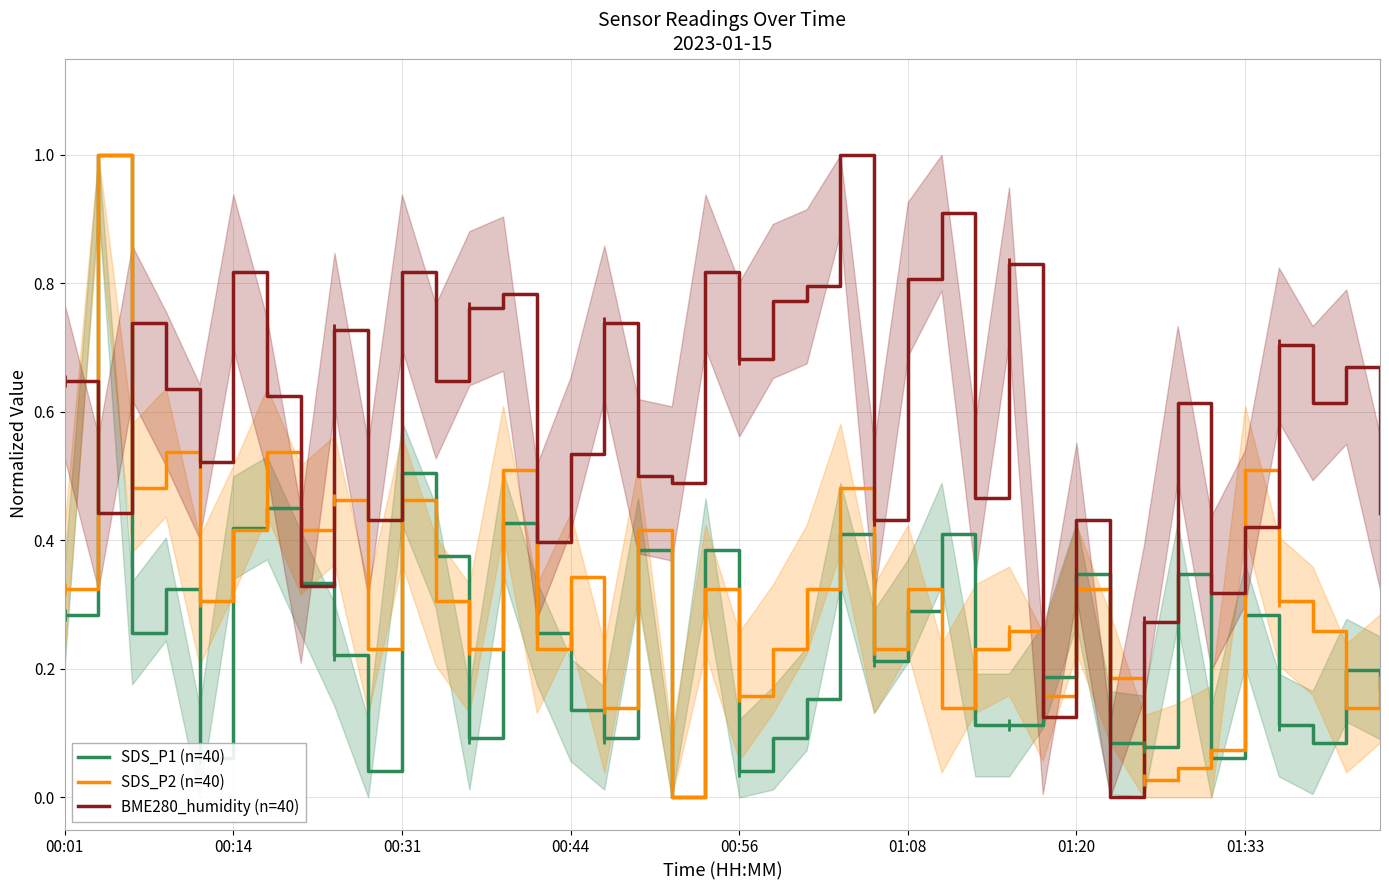

True or false: BME280_humidity (n=40) has more than 0 points higher than both neighbors.

True